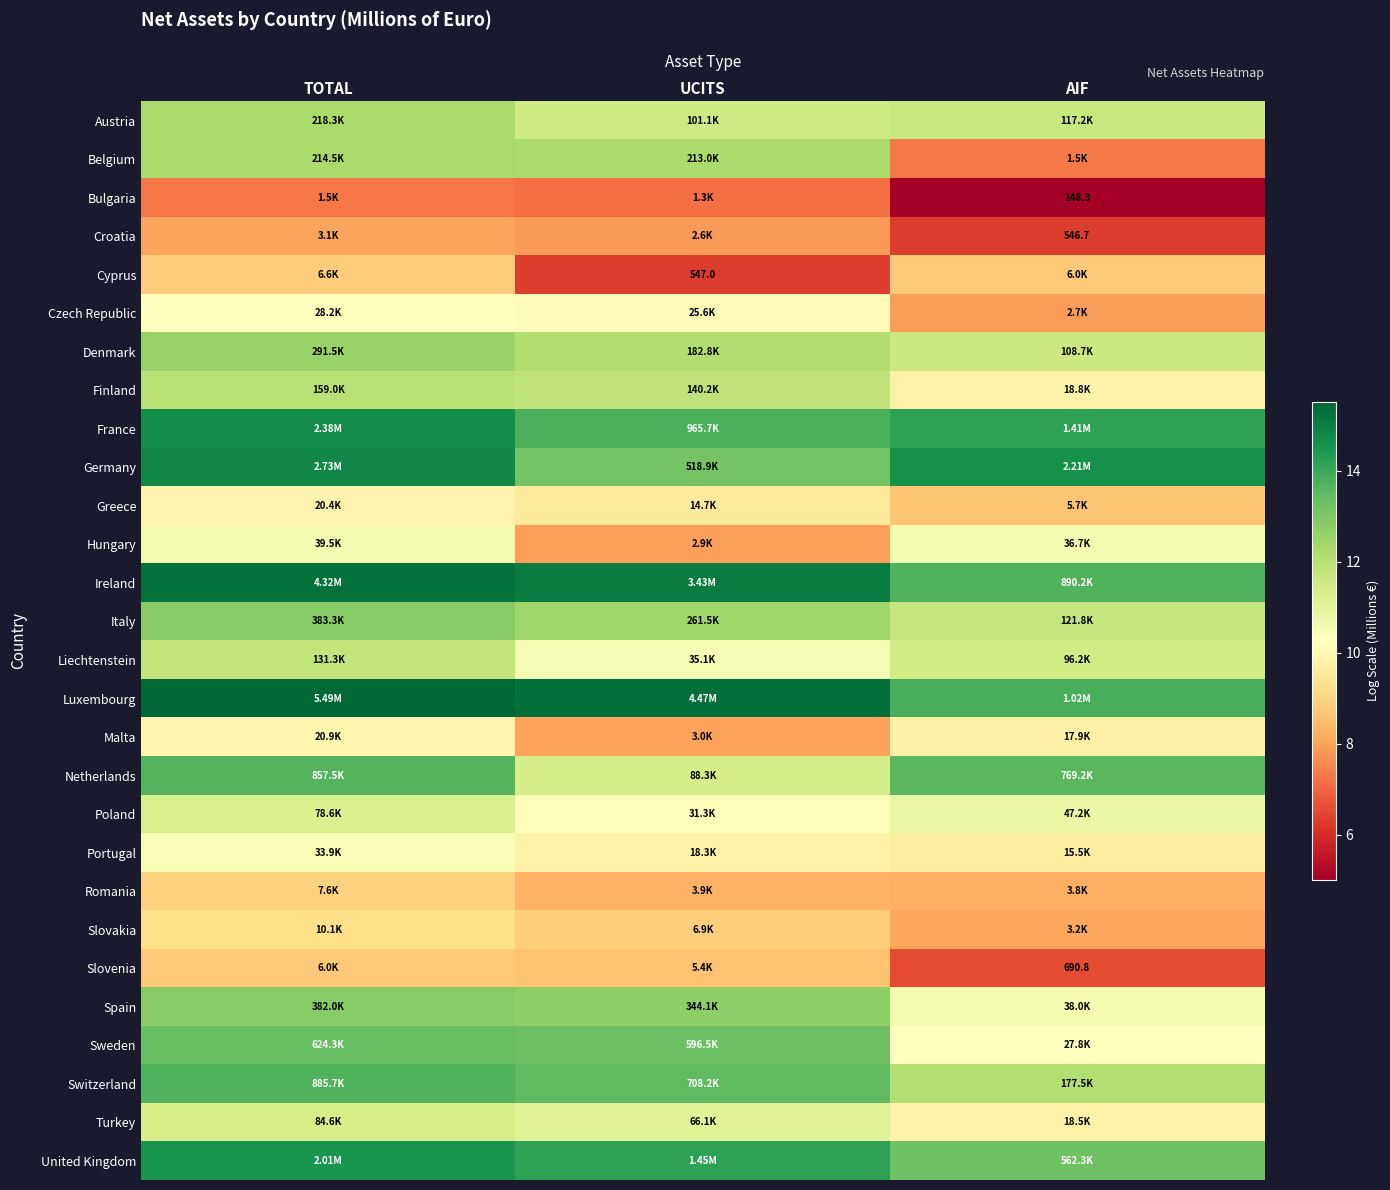

Is it true that Malta equals 14.4 at TOTAL?

False